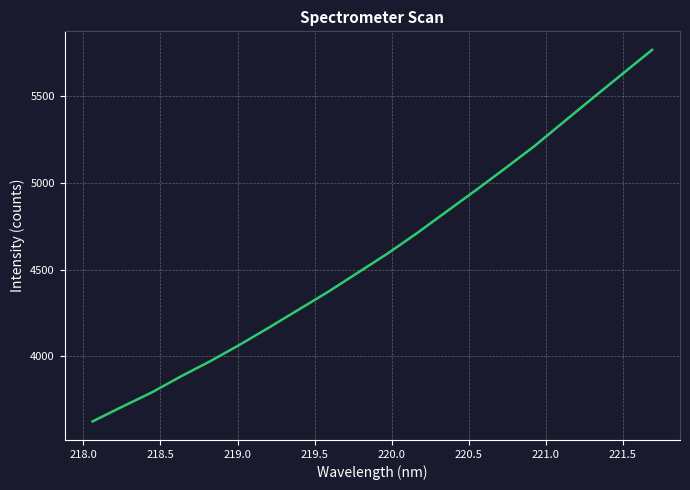

What is the minimum value shown in the chart?

3625.6